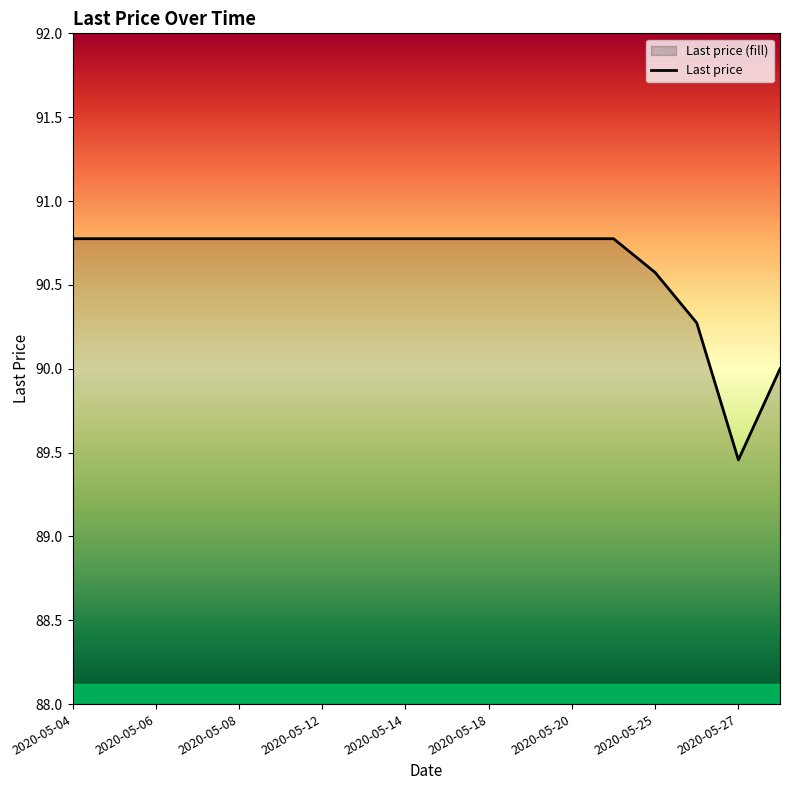

The value at 11 is 90.8. True or false?

True